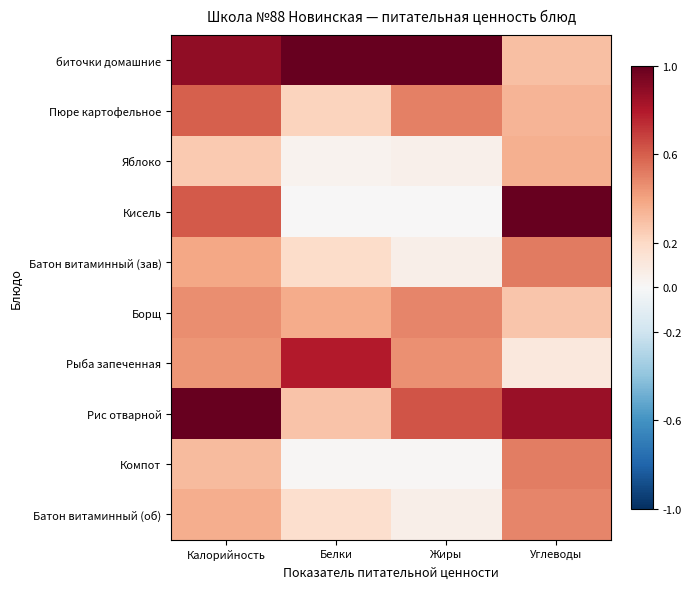

Which series has the largest range (max minus min)?

Кисель